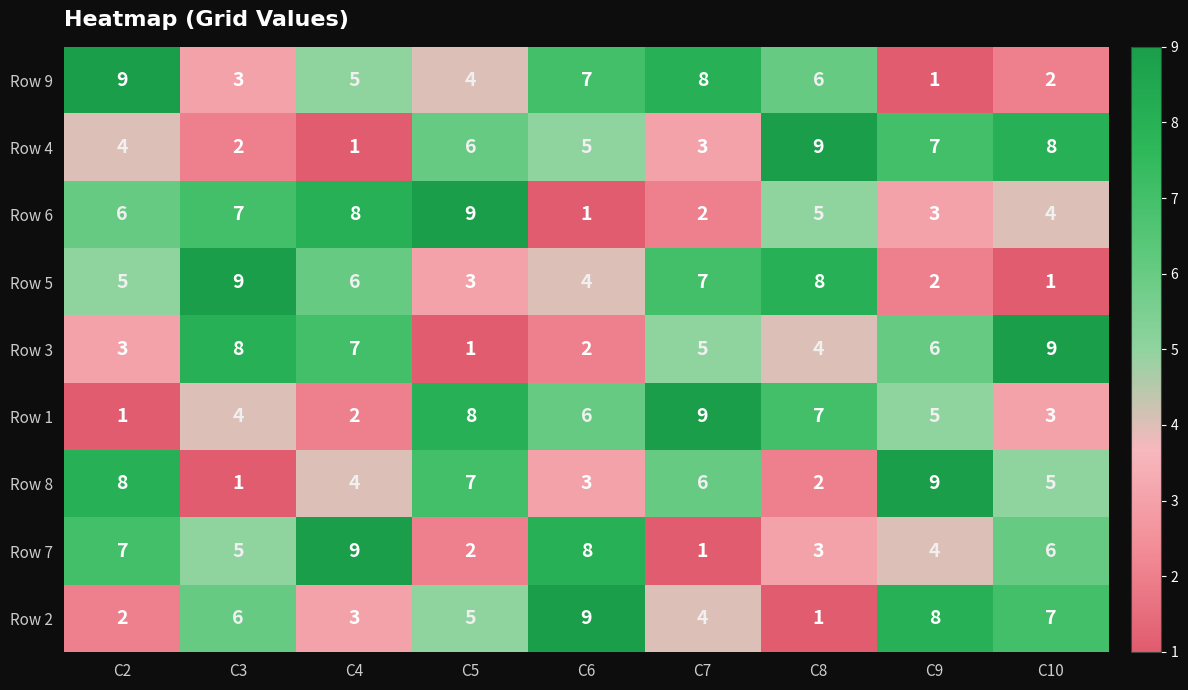

At which label does Row 1 first exceed 5?

C5